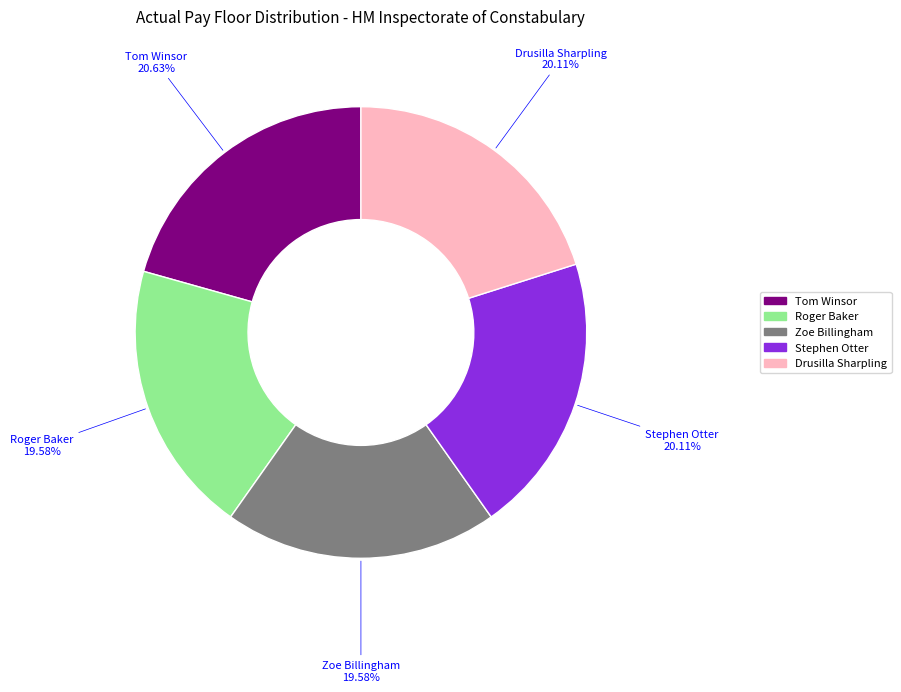

Is it true that Drusilla Sharpling is 26% of the pie?

False